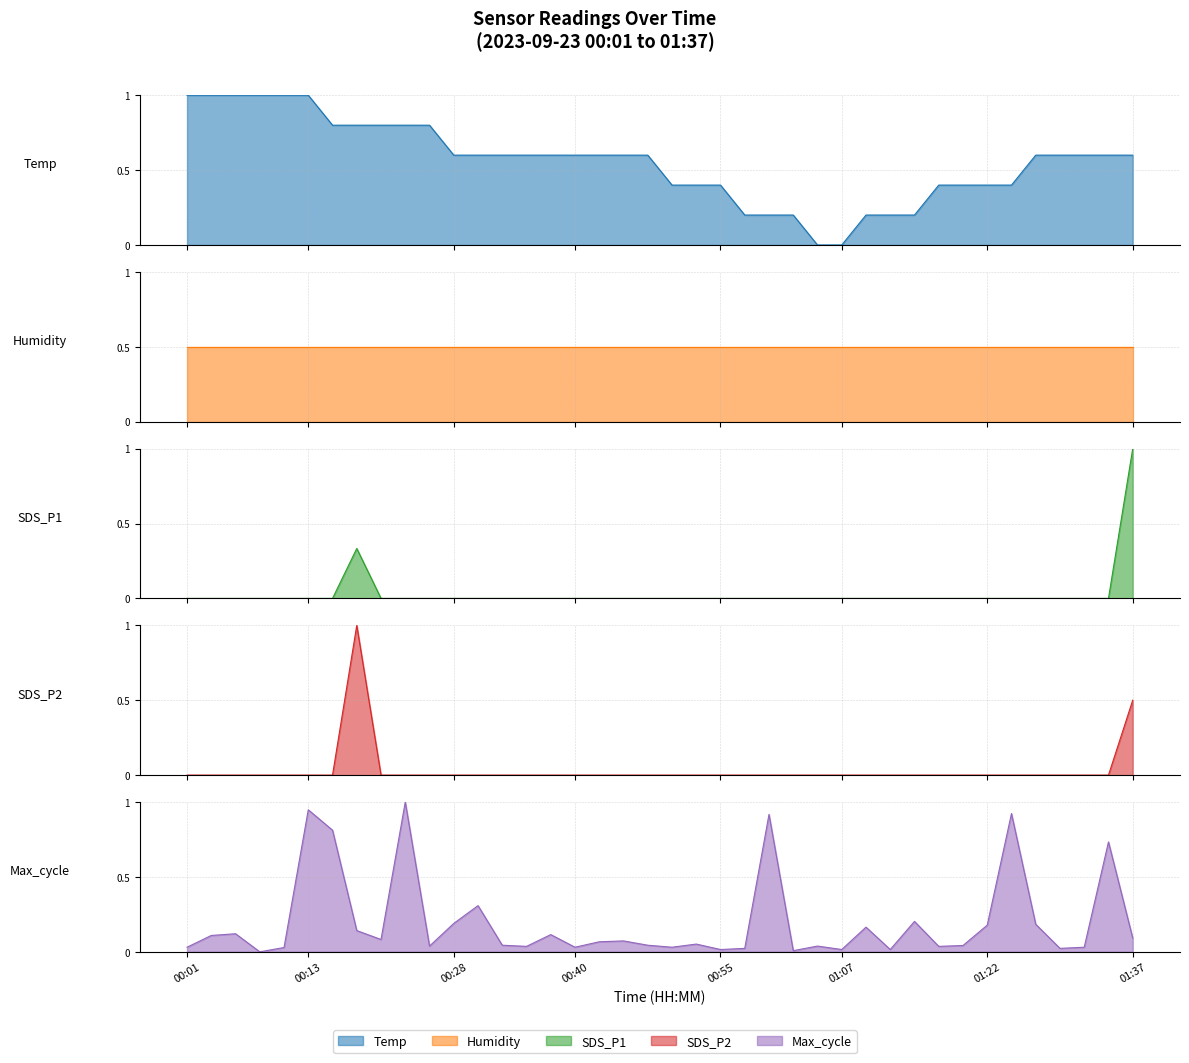

Does the chart have visible grid lines?

Yes